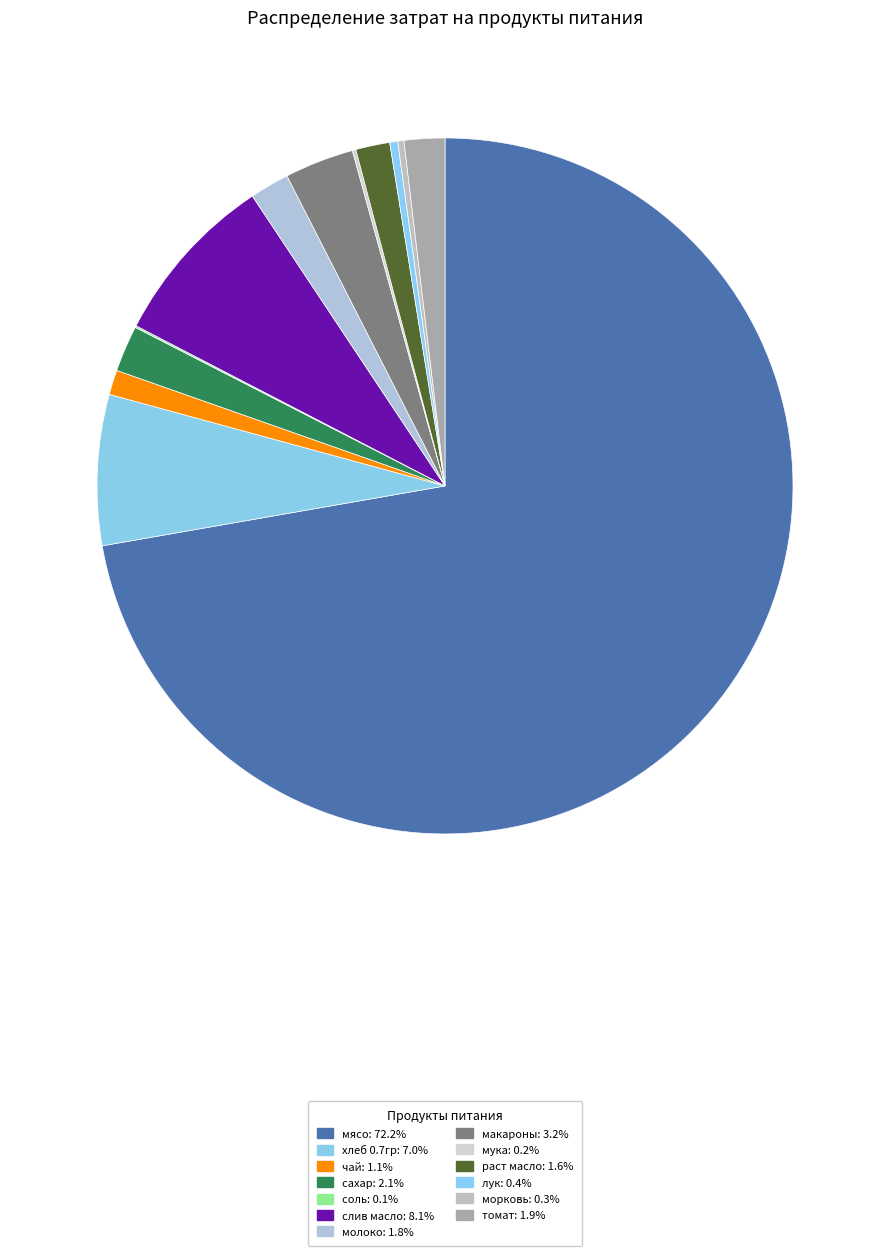

Is it true that томат is 2% of the pie?

True